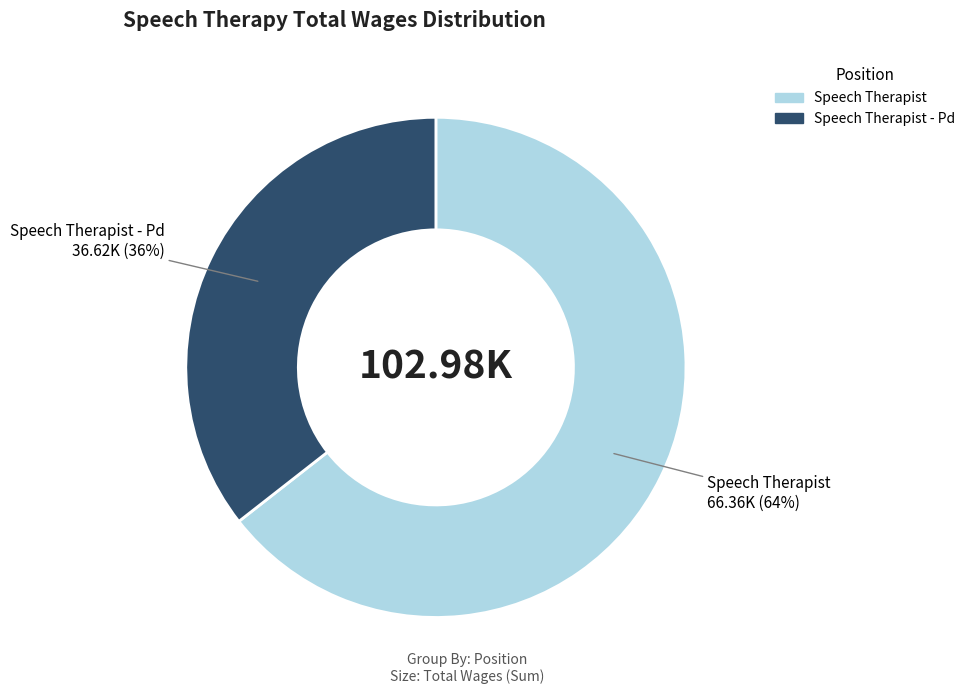

To the nearest percent, what is the average slice percentage?

50%